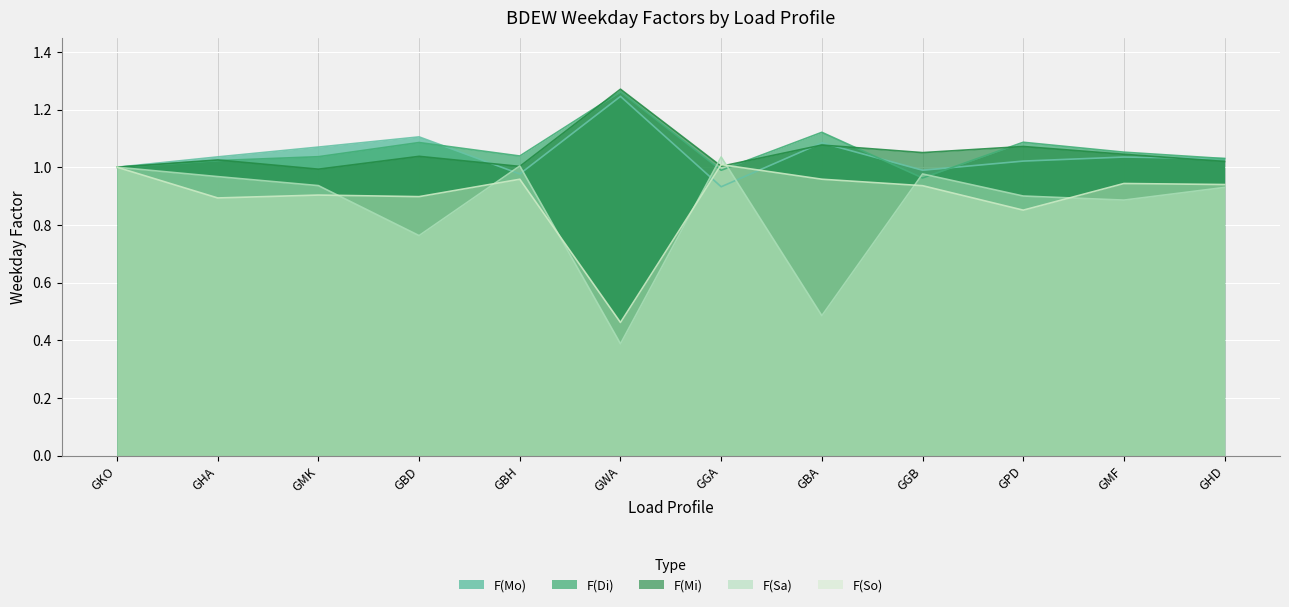

What is the spread (max minus min) of values at GHD?

0.1